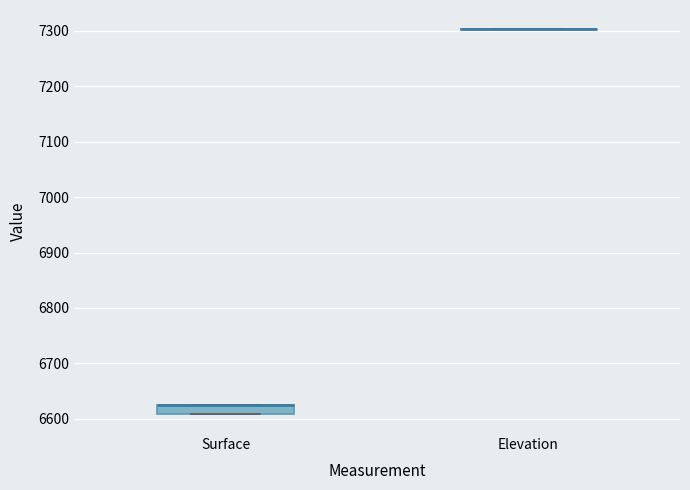

Comparing the boxes themselves (not the whiskers), which one is the tallest?

Surface